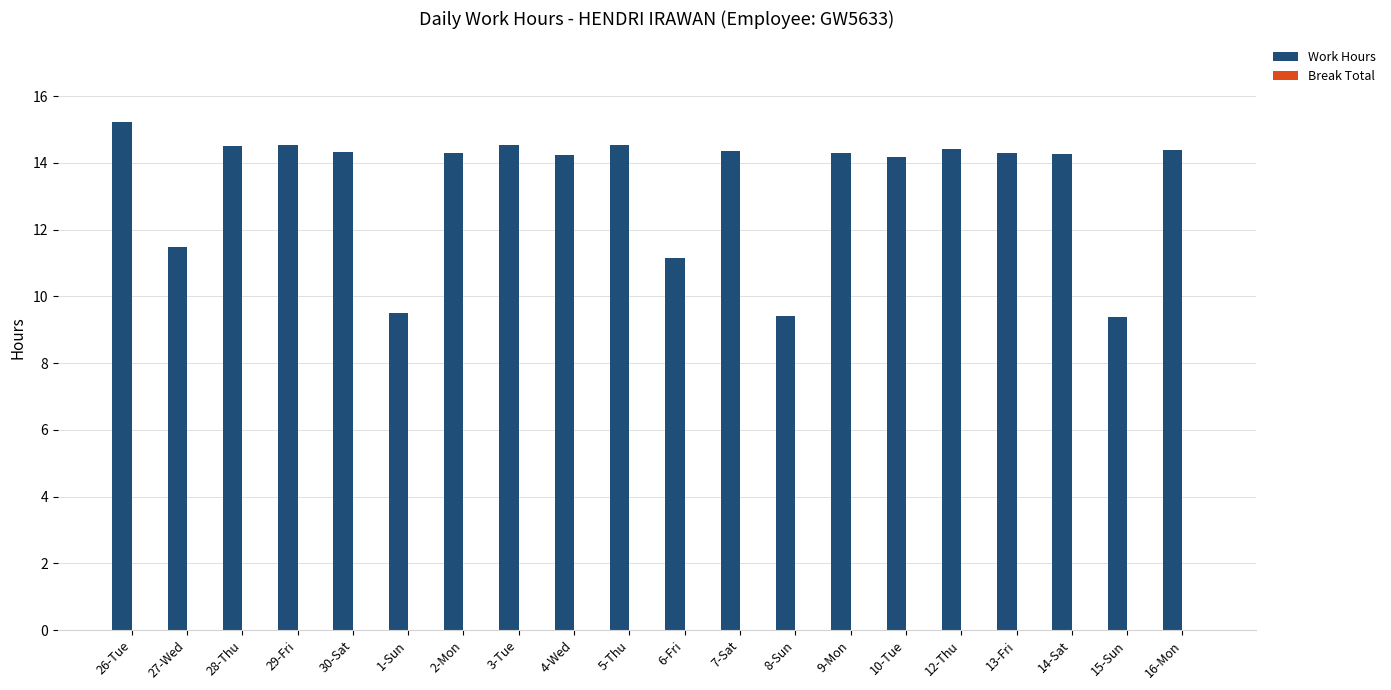

What position from the right is 13-Fri?

4